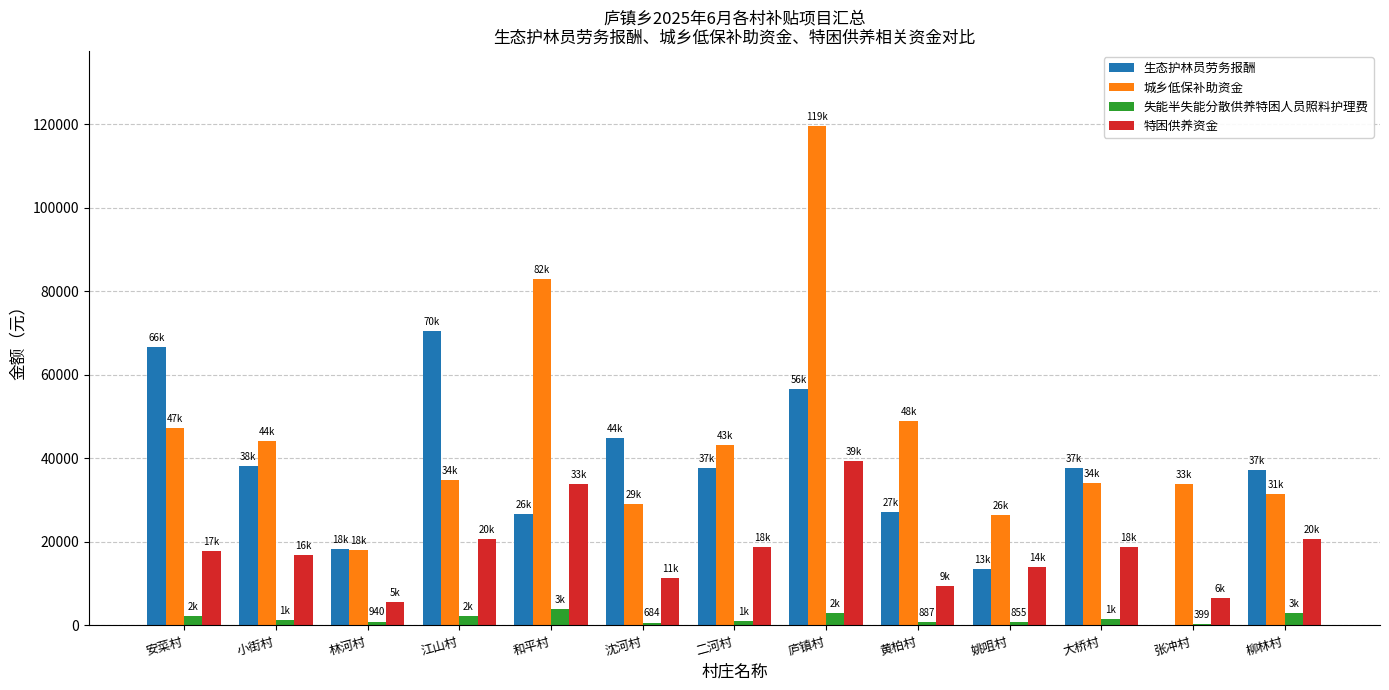

The value of 生态护林员劳务报酬 at 小街村 is 26464. True or false?

False